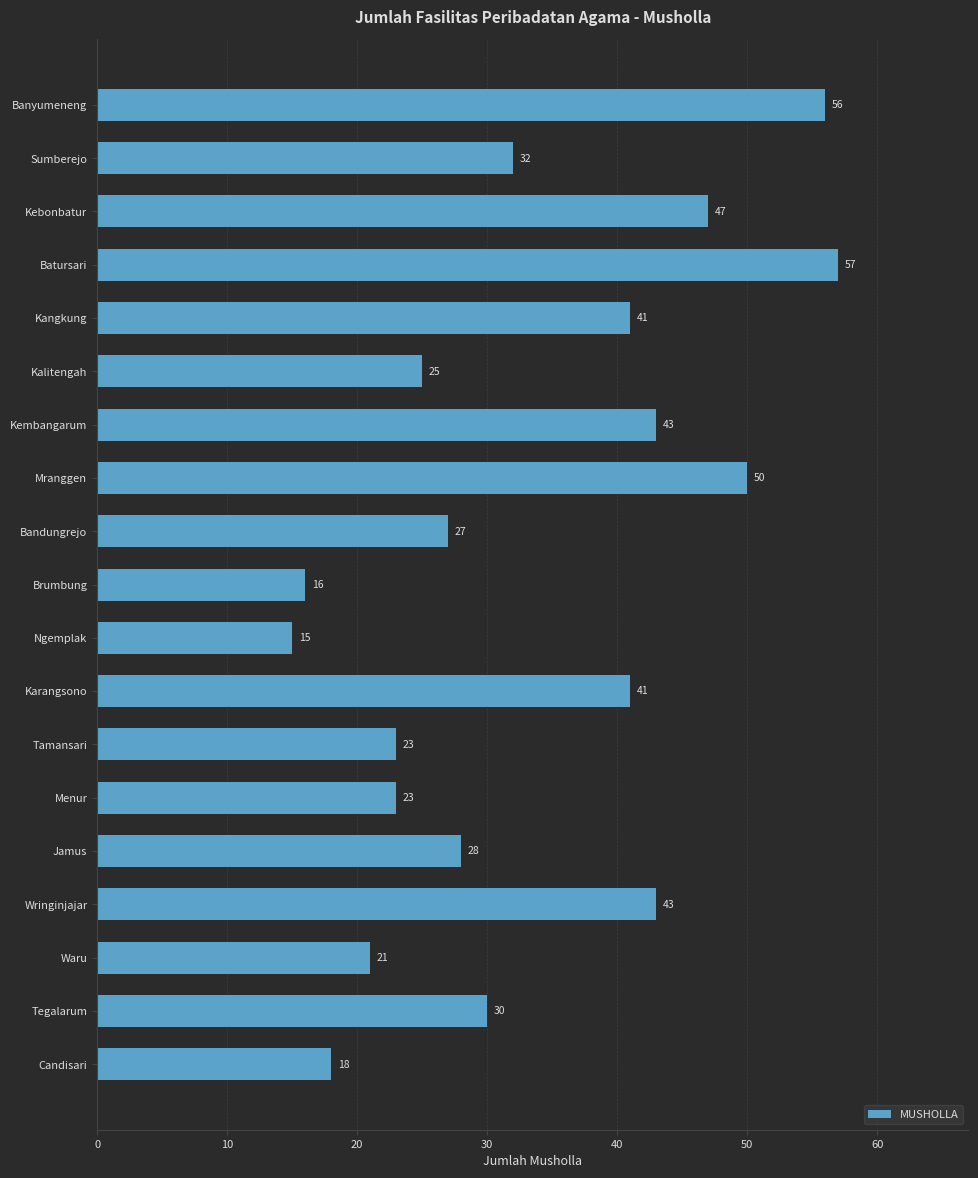

Which label corresponds to the largest value in the chart?

Batursari